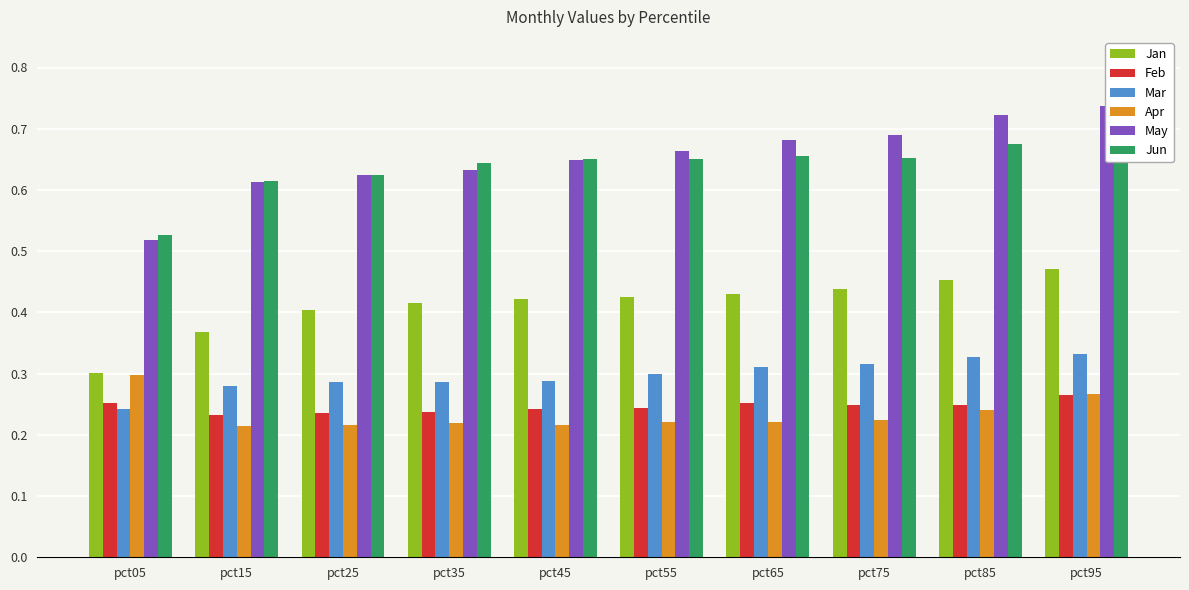

What value does the Mar series have at pct35?

0.3